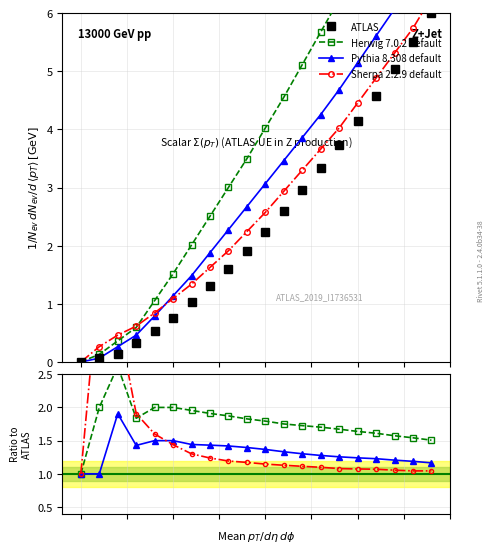

What is the difference between the maximum and second lowest values in the ATLAS series?

5.9